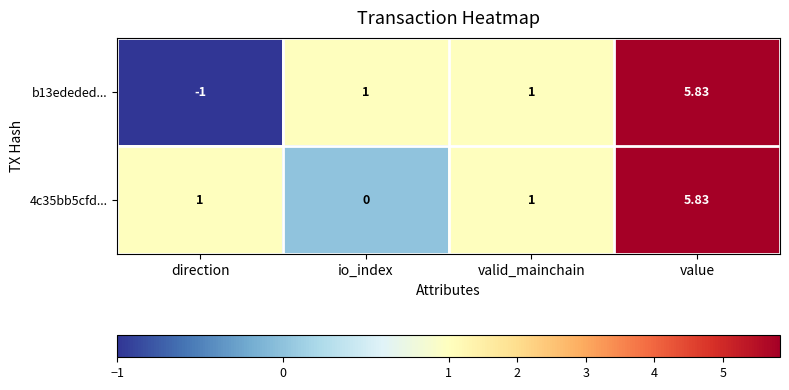

Which label corresponds to the largest value in the chart?

value